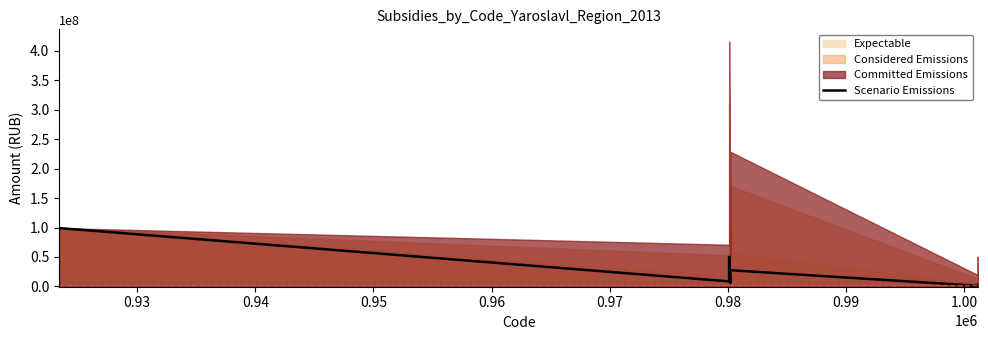

True or false: the data shows 6460266.9 at 0.94.

False